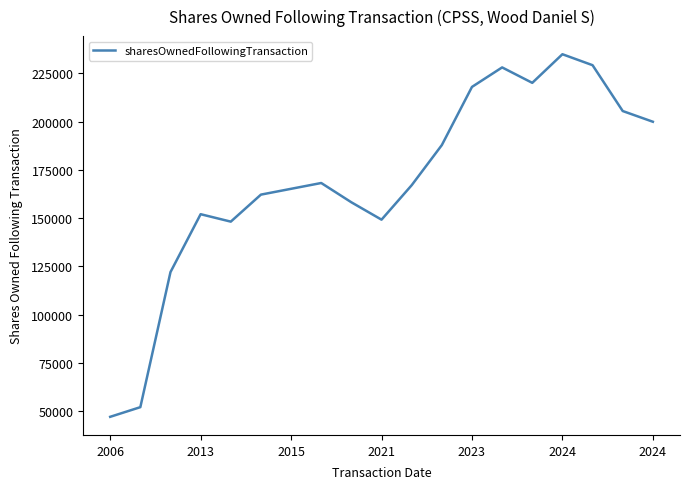

What is the maximum value shown in the chart?

234892